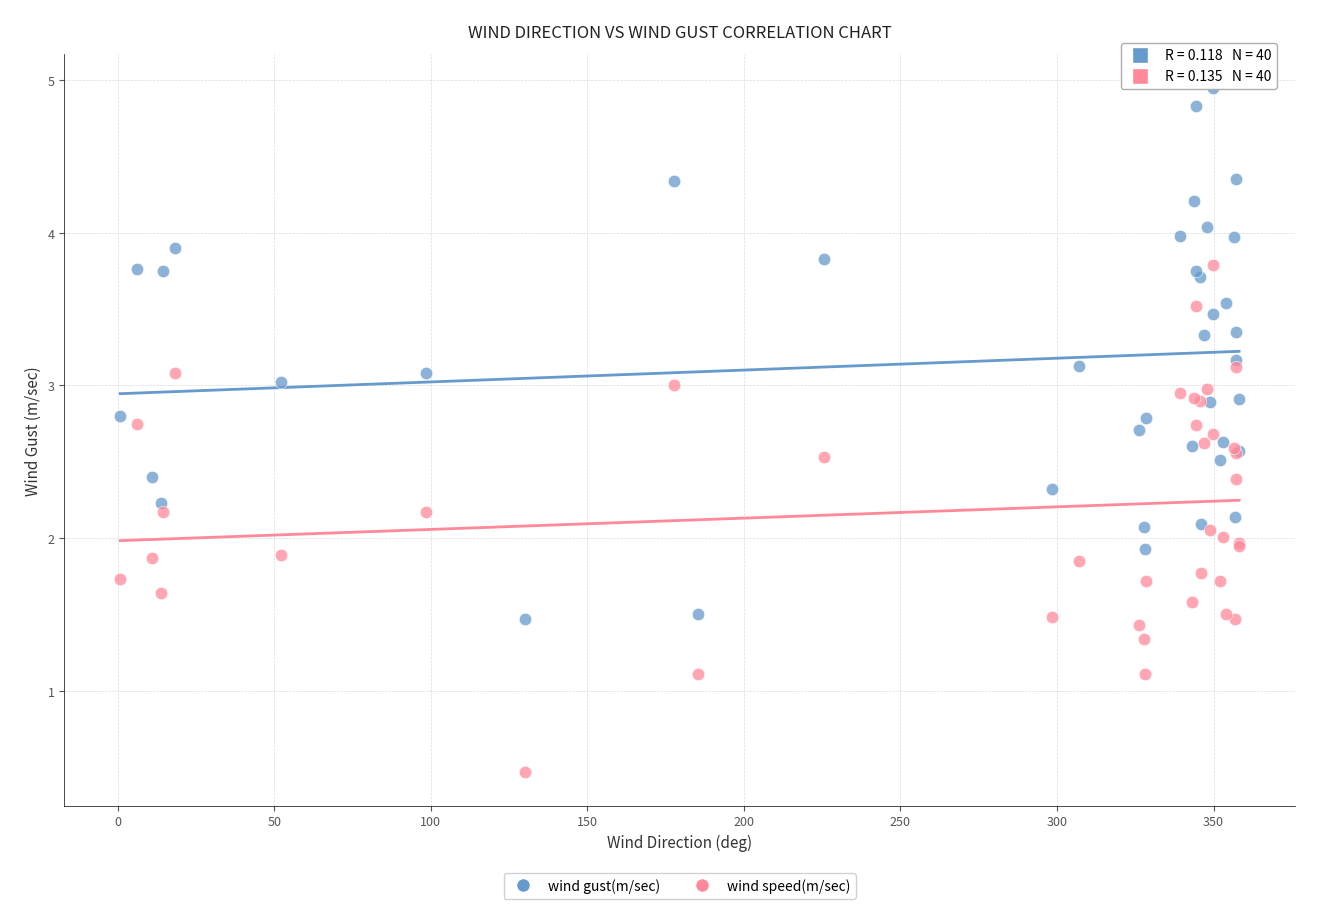

Which series reaches the minimum Y coordinate?

wind speed(m/sec)